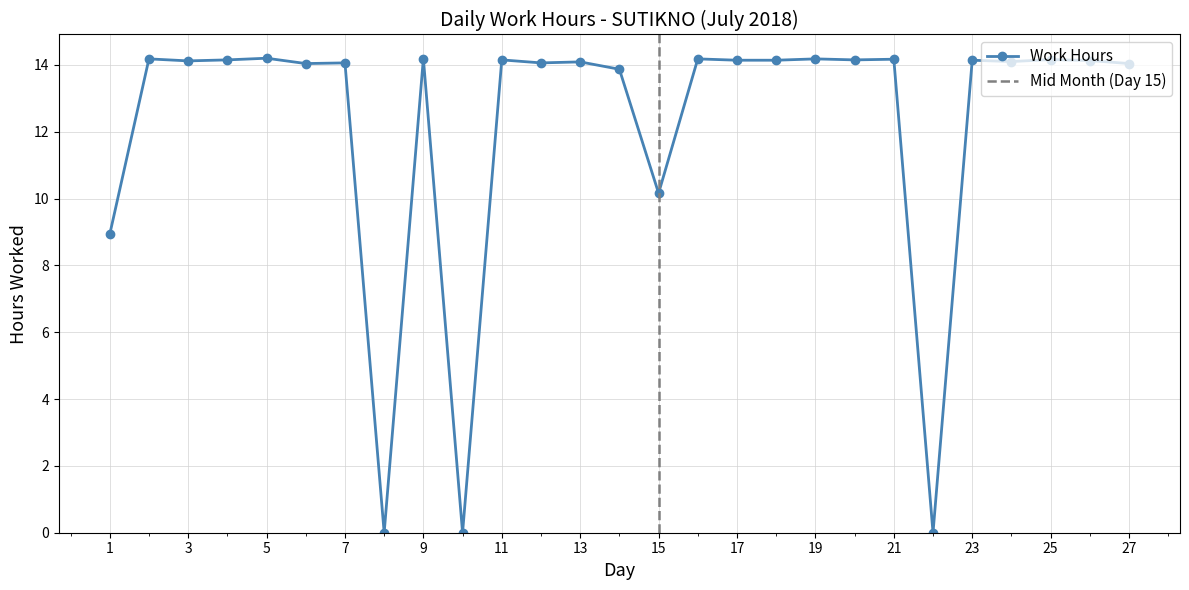

How many lines are shown in the chart?

1